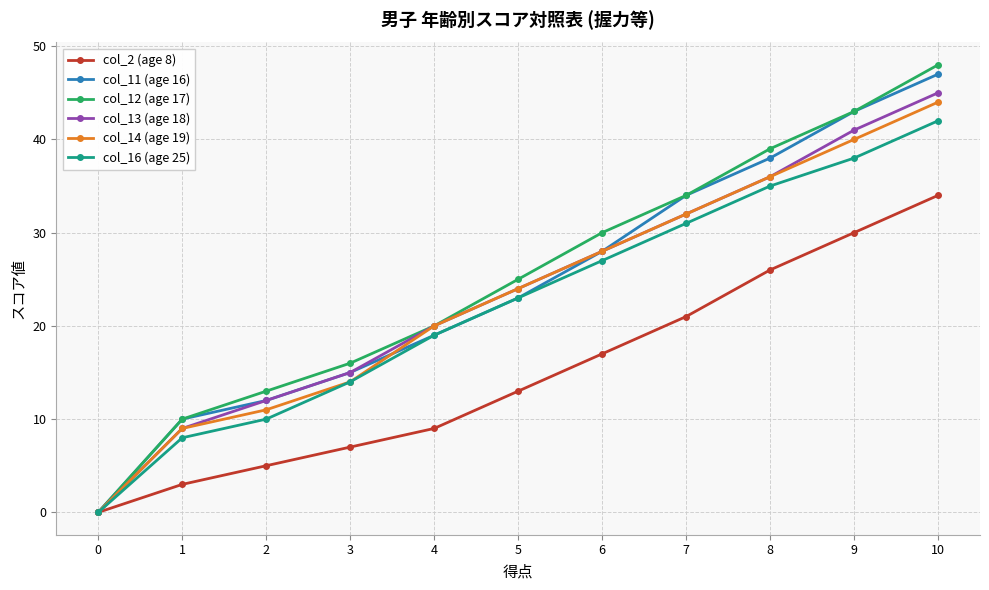

What is the total value across all series at 7?

184